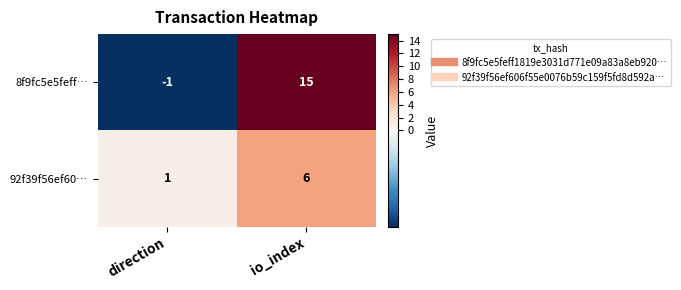

Reading left to right, extract all data points from this chart.

8f9fc5e5feff…: -1	15
92f39f56ef60…: 1	6